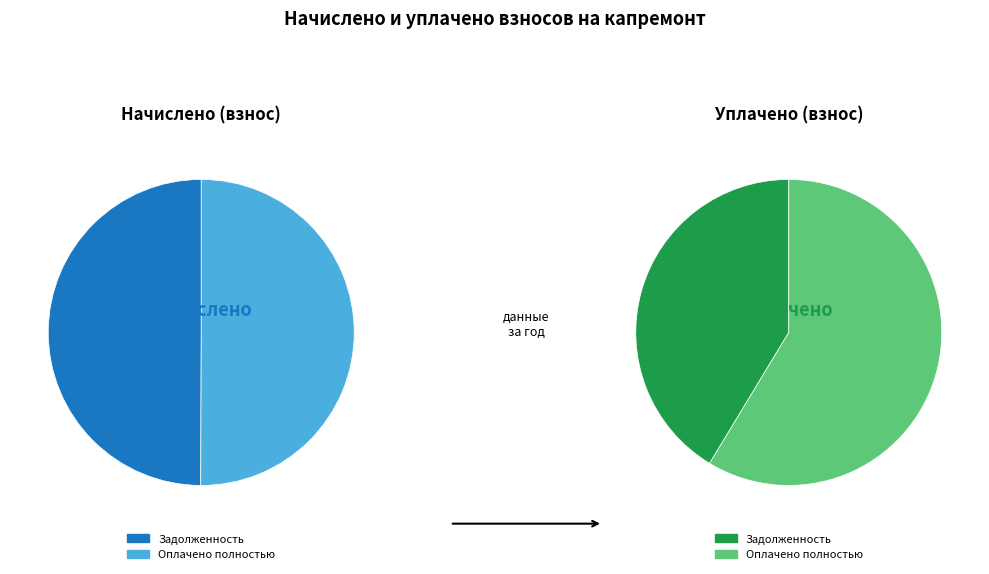

The 6 slice represents 16% of the pie. True or false?

False